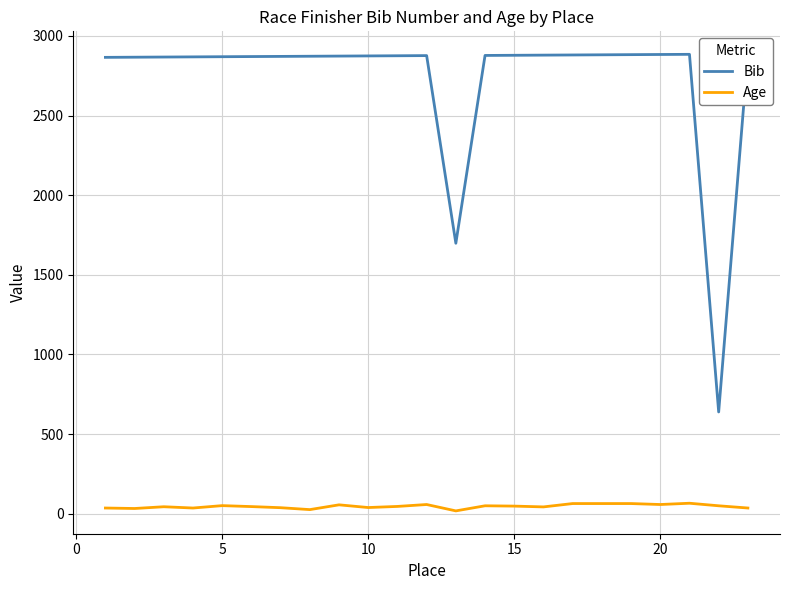

What is the average value of the Bib series?

2727